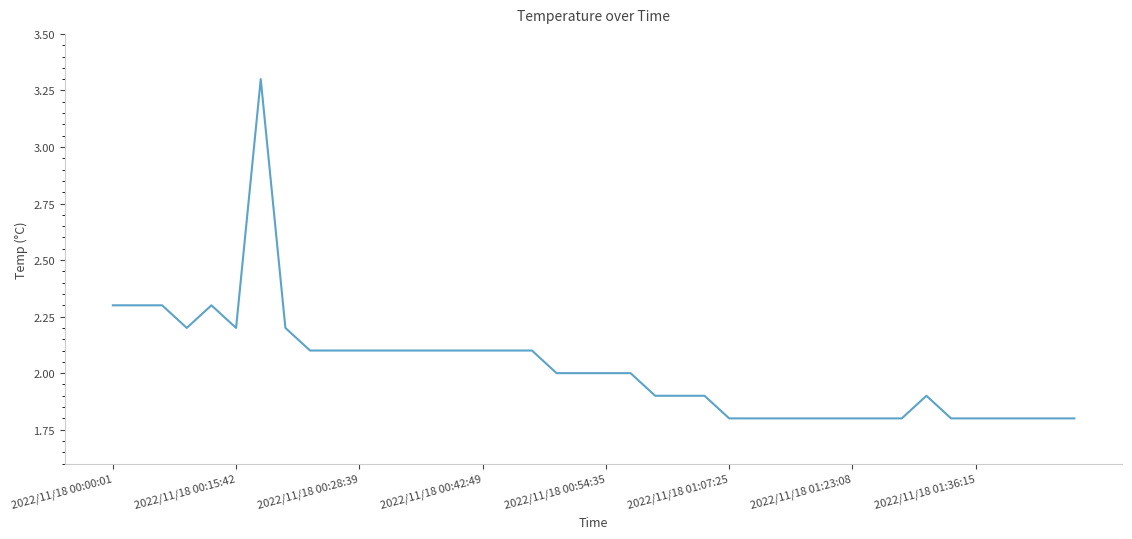

True or false: there are more than 2 points higher than both neighbors.

True